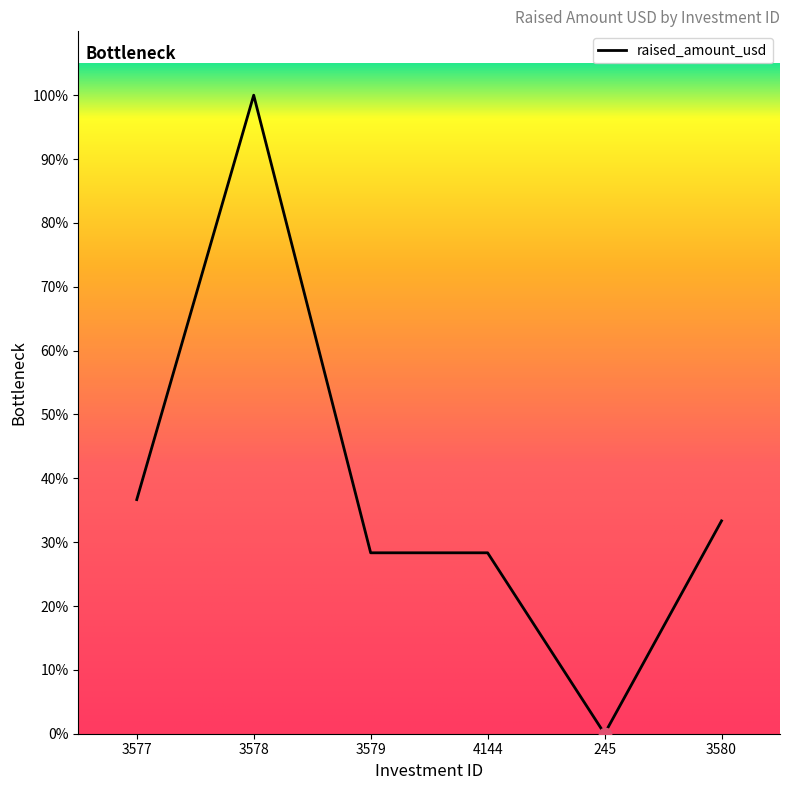

Is this an area chart (filled region under the line)?

Yes